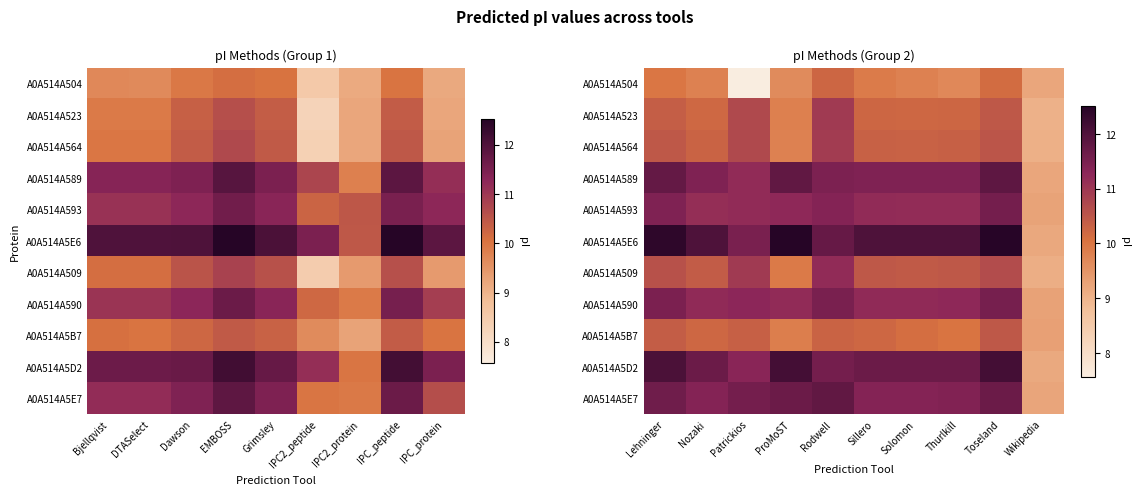

At Patrickios, list the series in order from largest to smallest.

A0A514A5E7, A0A514A5E6, A0A514A5D2, A0A514A590, A0A514A589, A0A514A593, A0A514A509, A0A514A564, A0A514A523, A0A514A5B7, A0A514A504